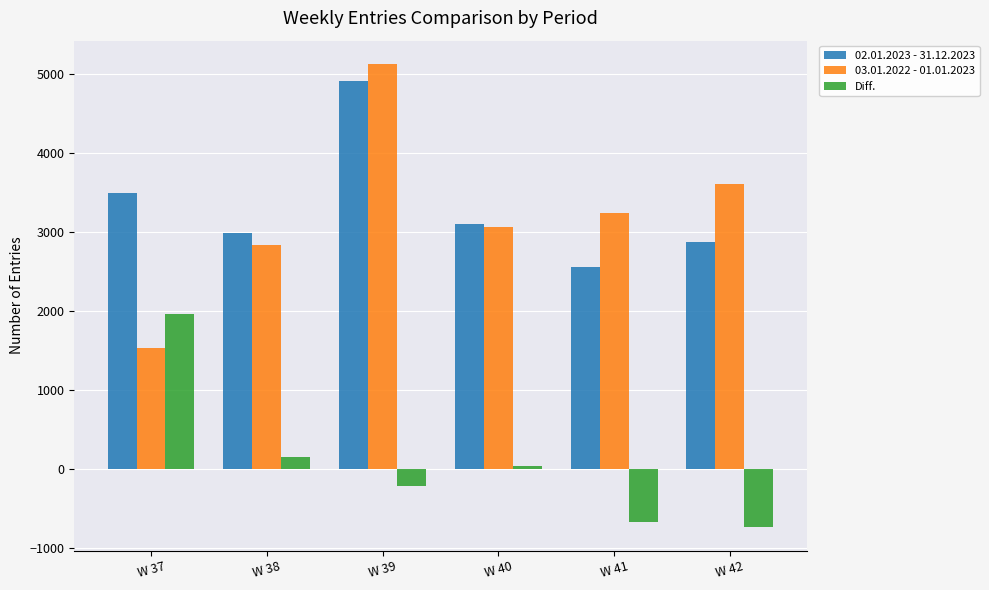

What is the total value across all series at W 40?

6192